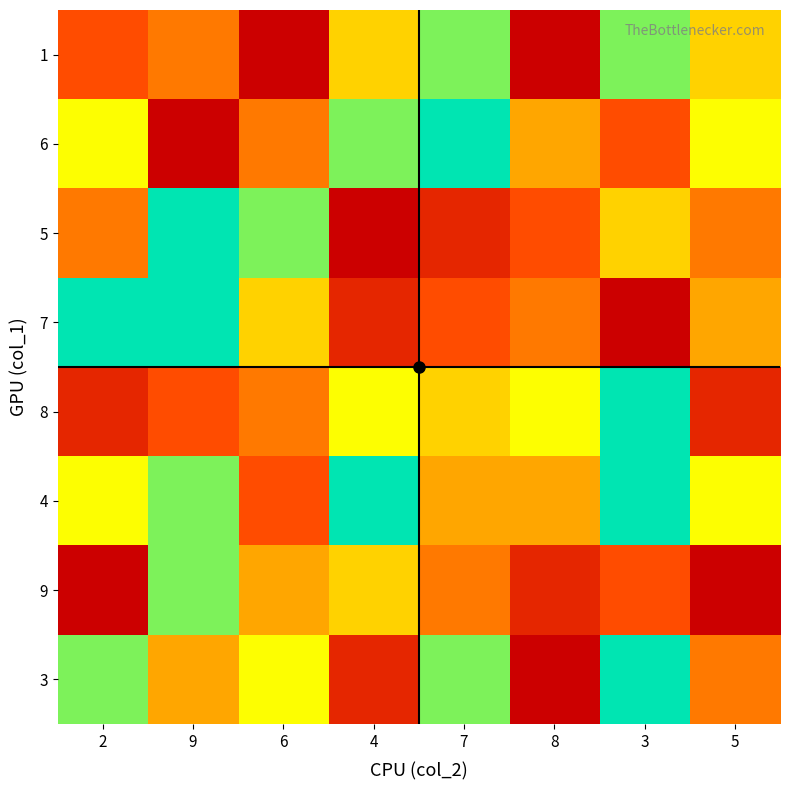

Rank the series at 5 from highest to lowest value.

6, 4, 1, 7, 5, 3, 8, 9